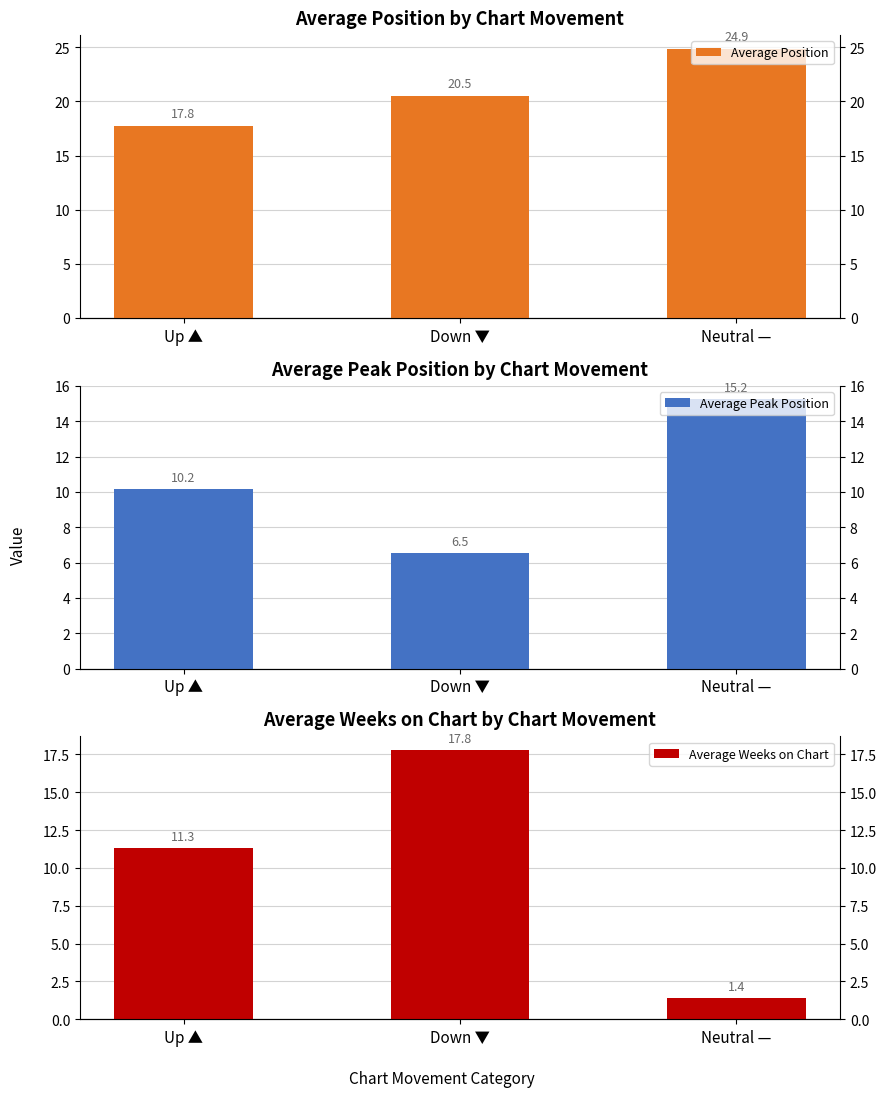

What is the average value of the Average Position series?

21.1